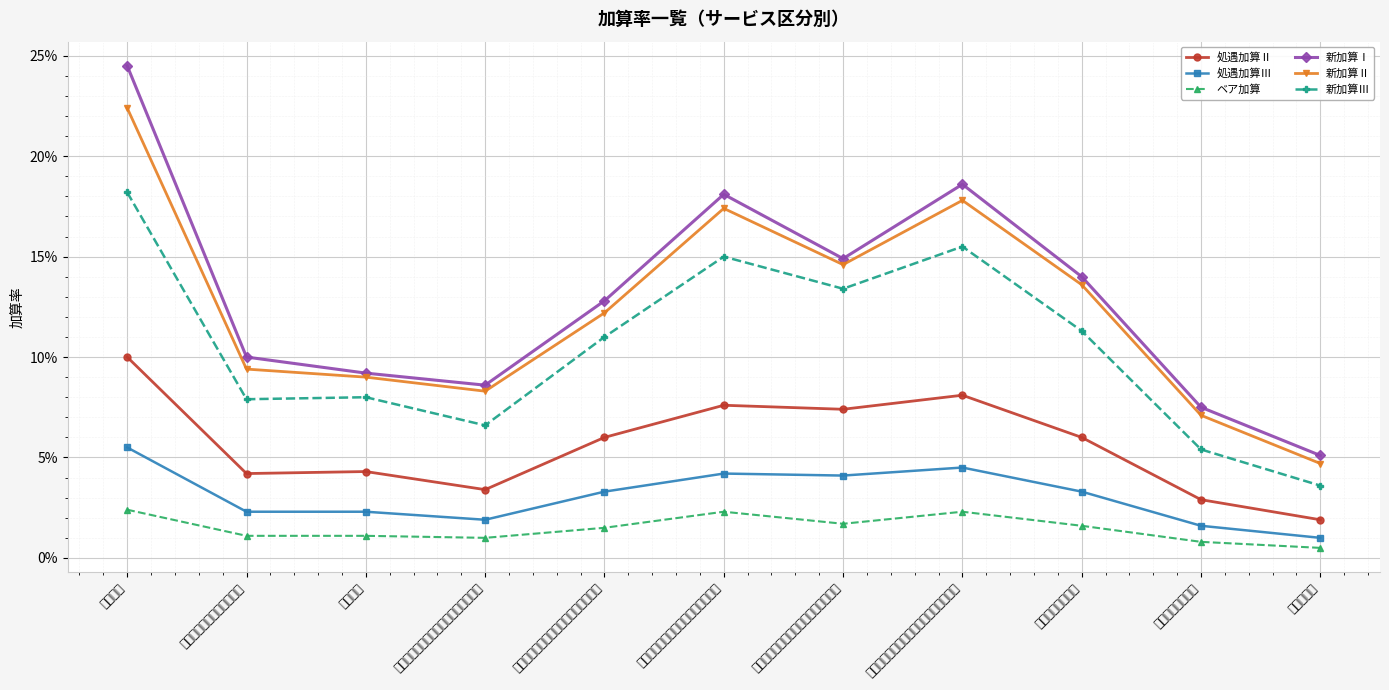

True or false: ベア加算 has more than 2 points higher than both neighbors.

False